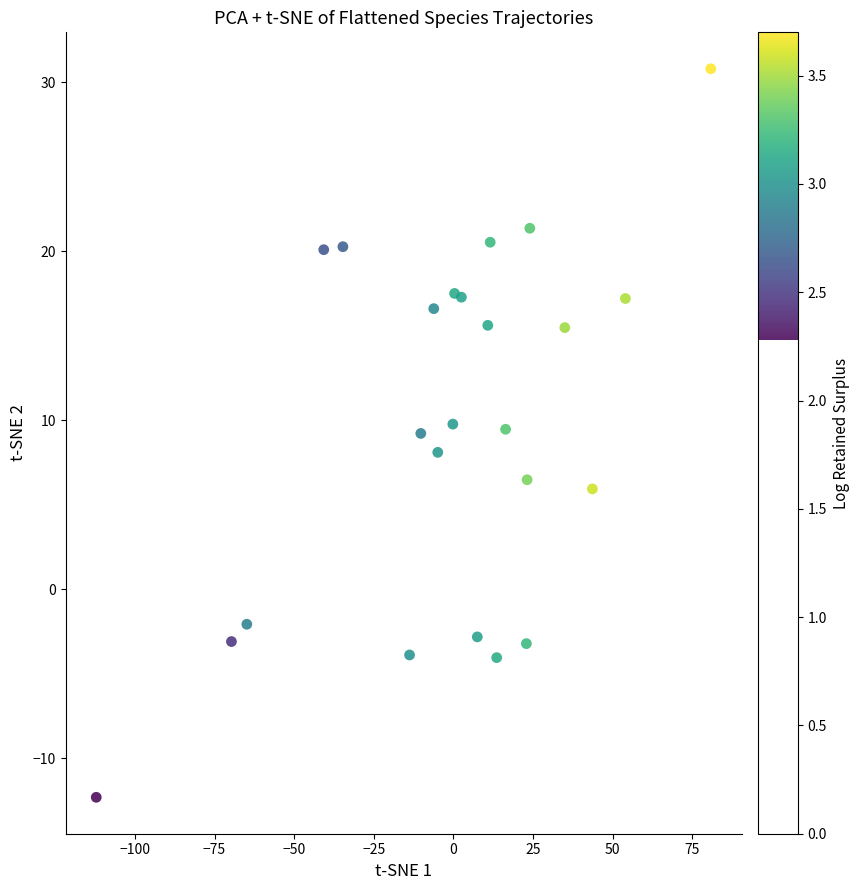

What is the range of X values (max minus min)?

193.0